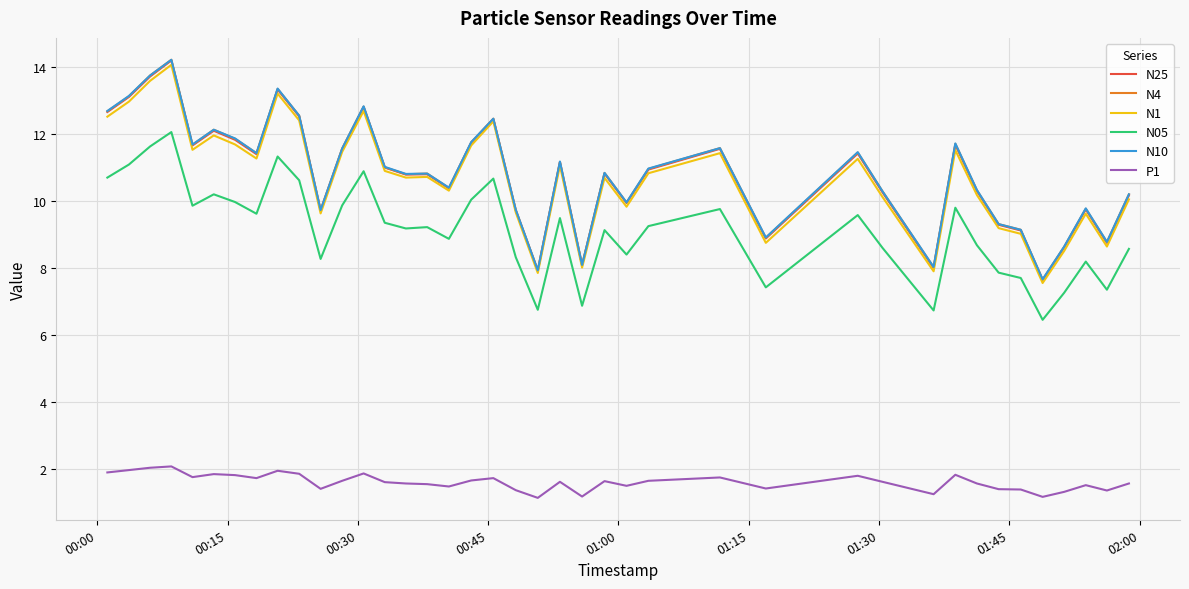

What is the highest value of the N1 series?

14.1